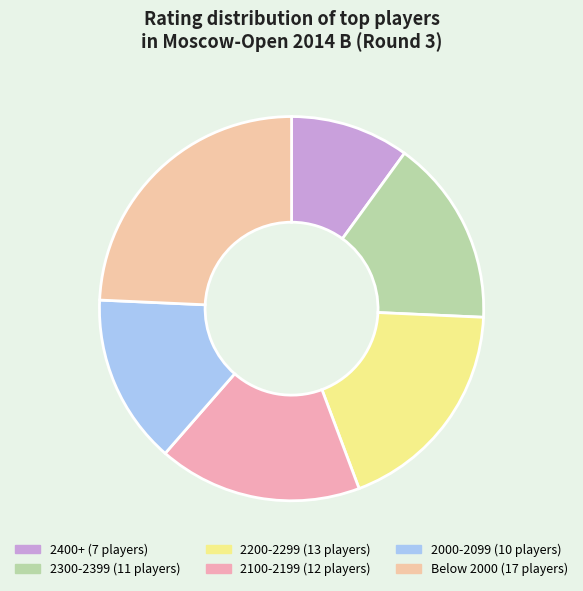

Count the number of slices in the pie.

6